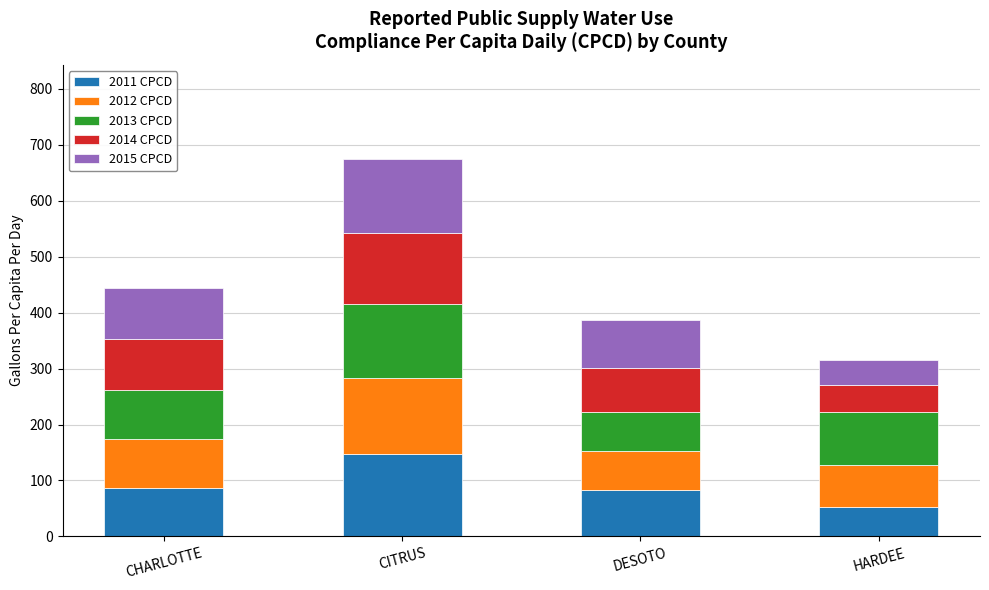

At which label does 2011 CPCD reach its minimum?

HARDEE